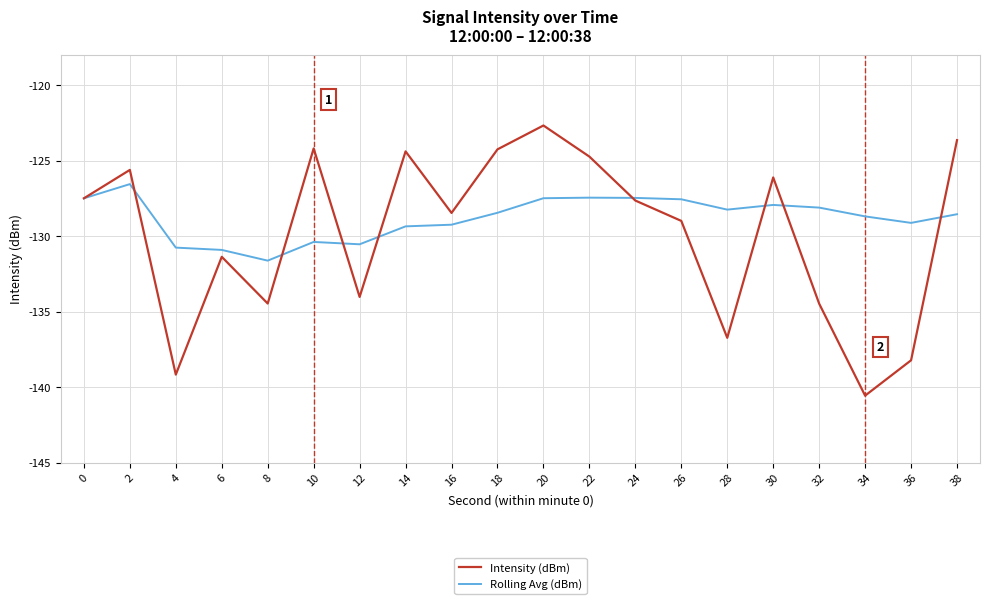

At which label does Rolling Avg (dBm) reach its peak?

2